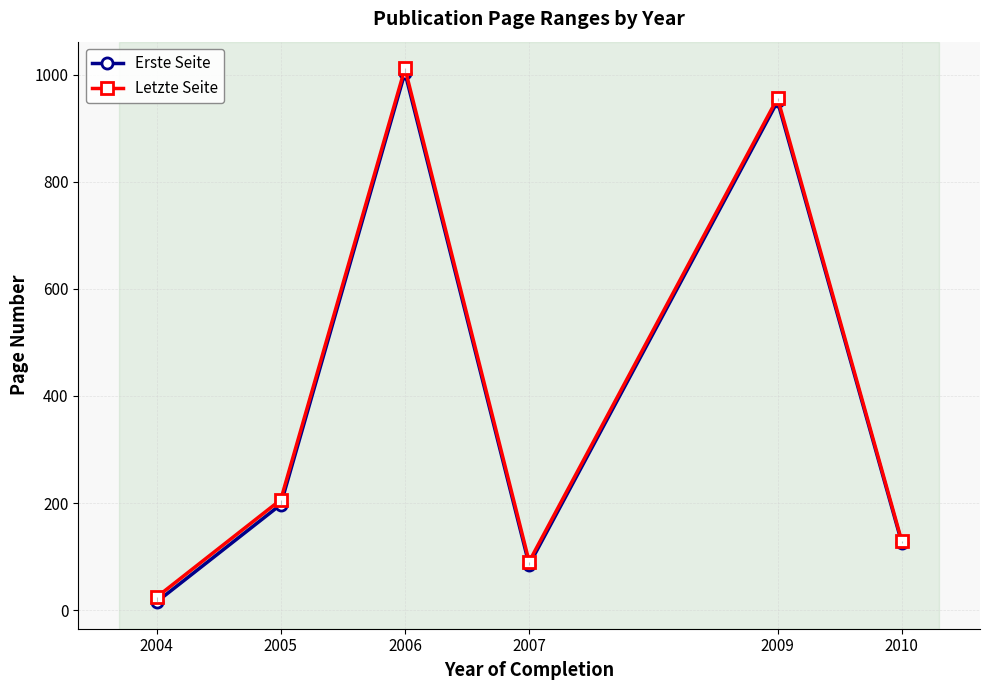

Rank the categories by Letzte Seite value from lowest to highest.

2004, 2007, 2010, 2005, 2009, 2006